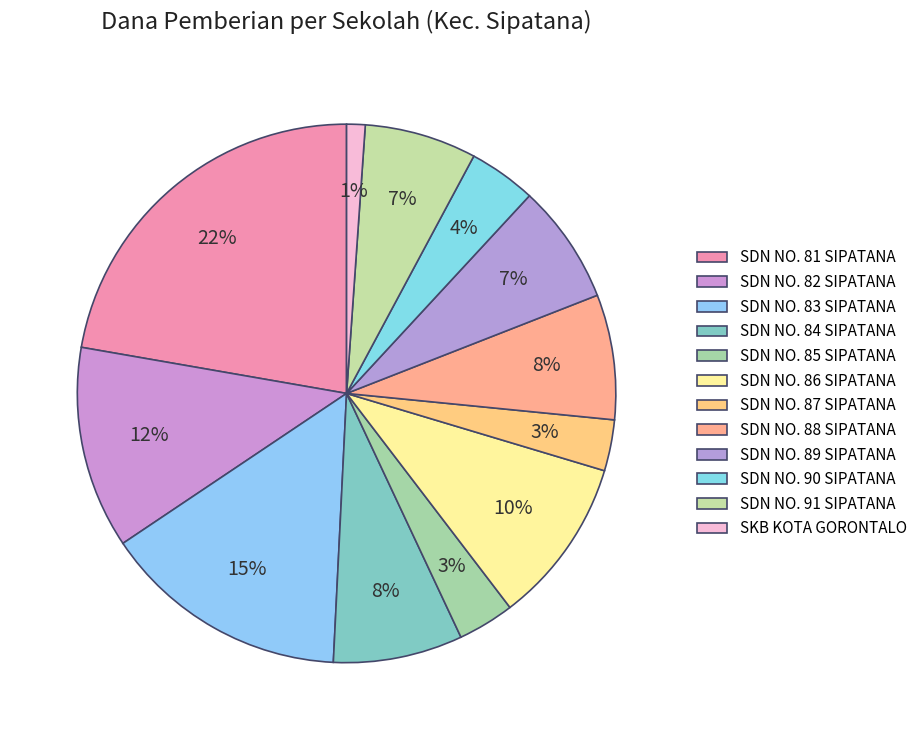

How many slices are in this pie chart?

12